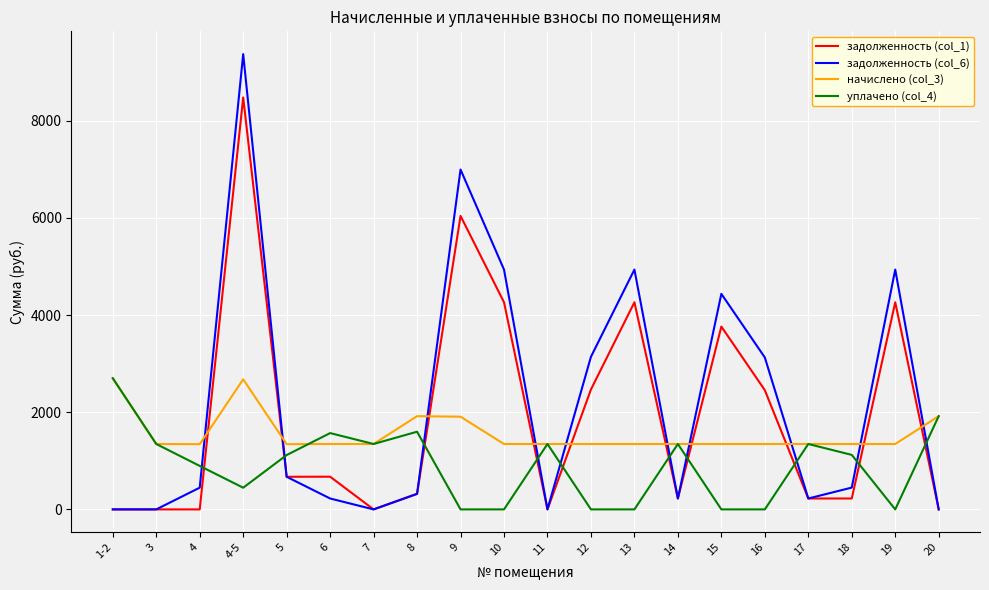

Where does the задолженность (col_1) series first go above 671?

4-5